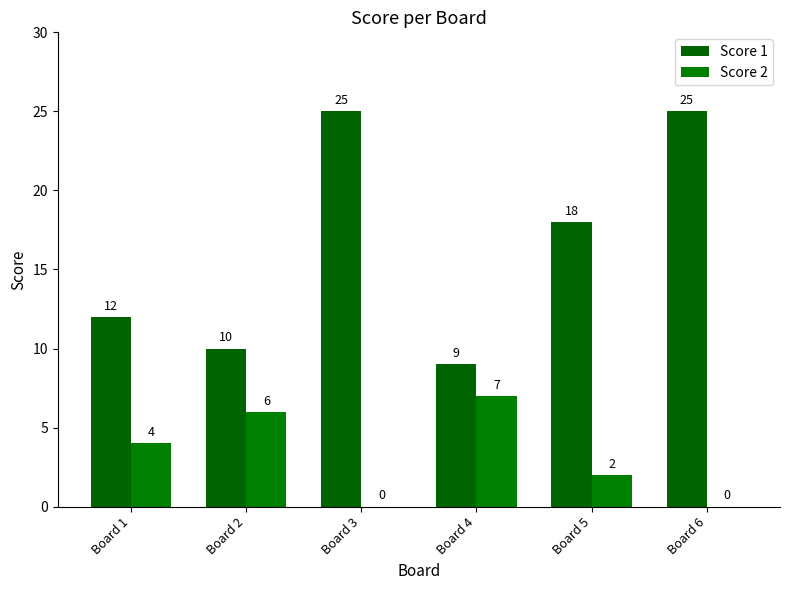

Which label corresponds to the largest value in the chart?

Board 3